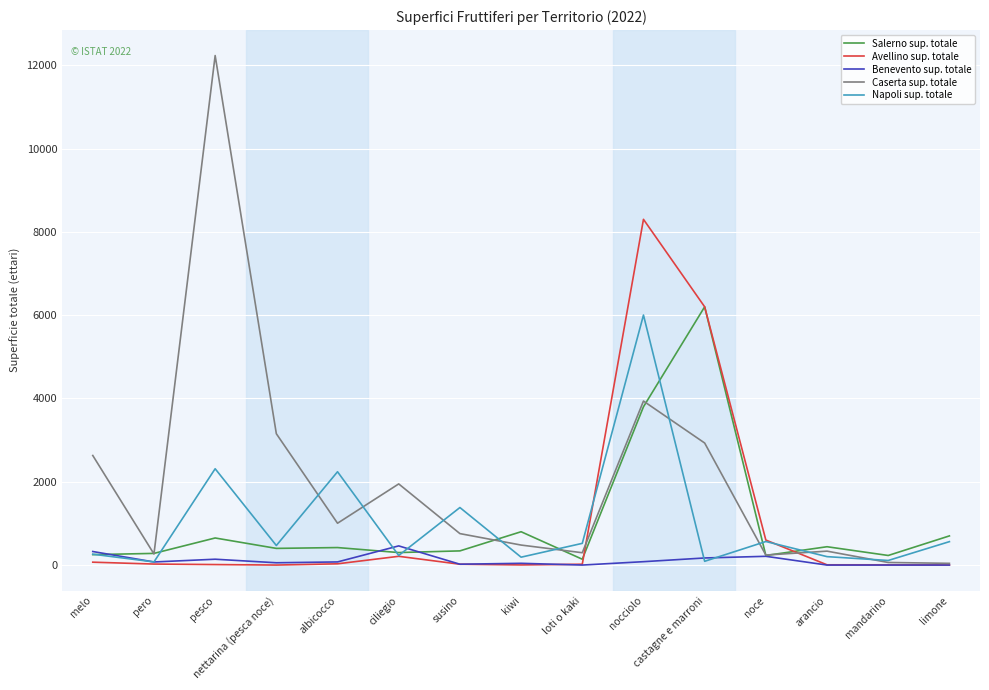

At which category does Napoli sup. totale reach its first local peak?

pesco